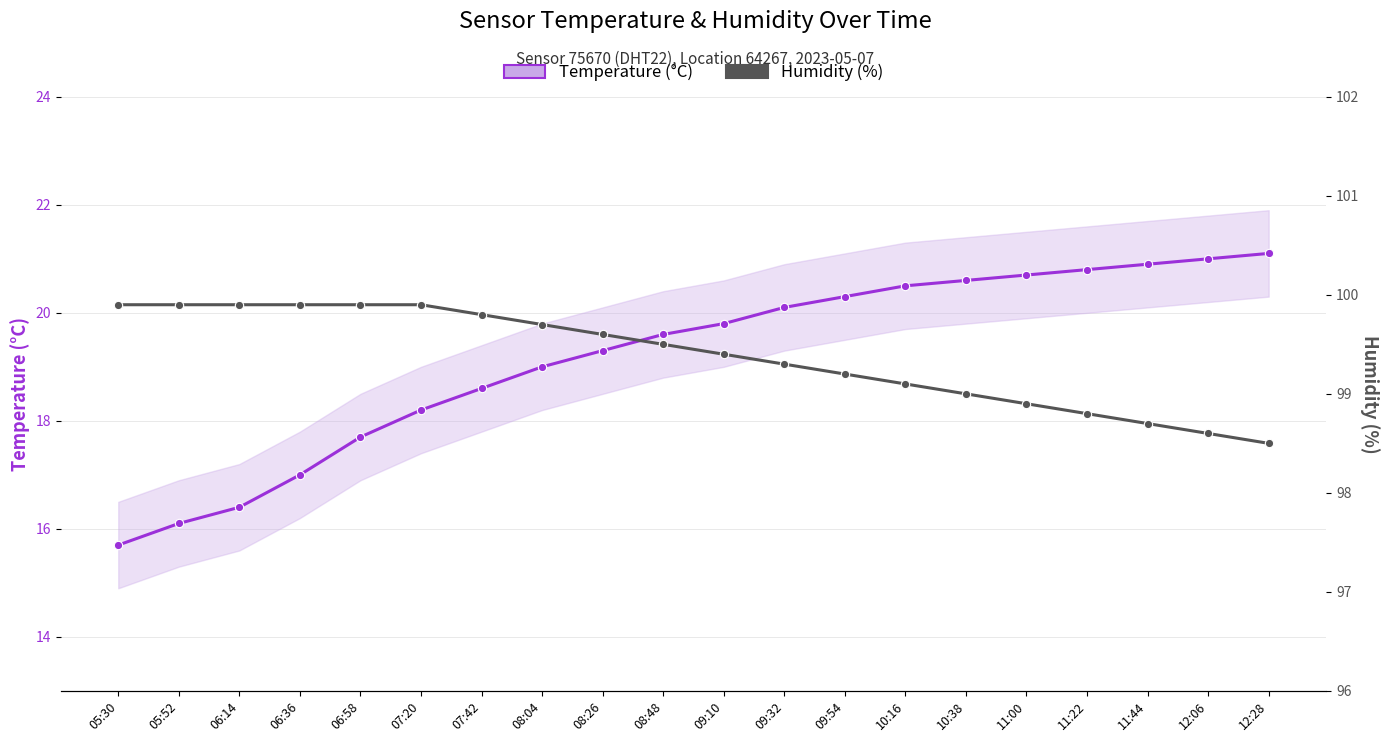

True or false: Temperature (°C) and Humidity (%) cross at least once.

False